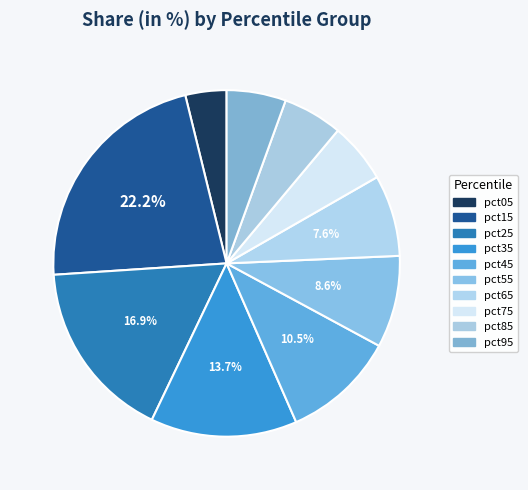

How many slices are in this pie chart?

10